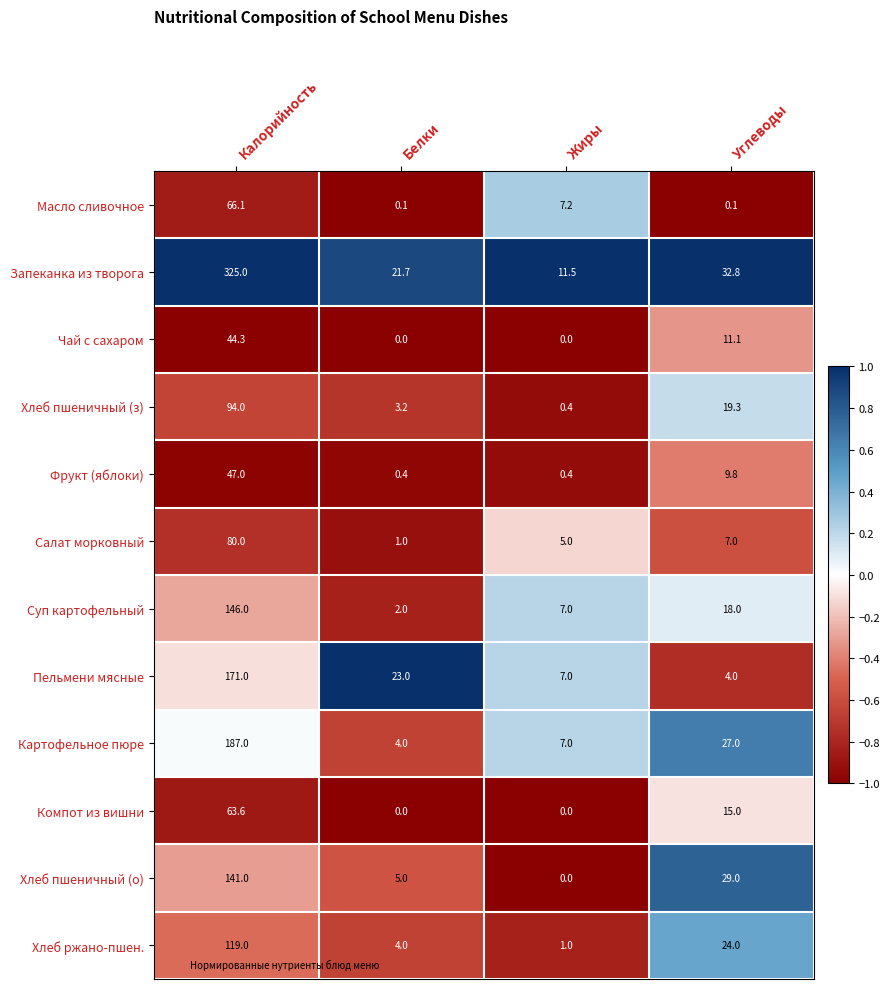

The value of Суп картофельный at Жиры is 4.4. True or false?

False